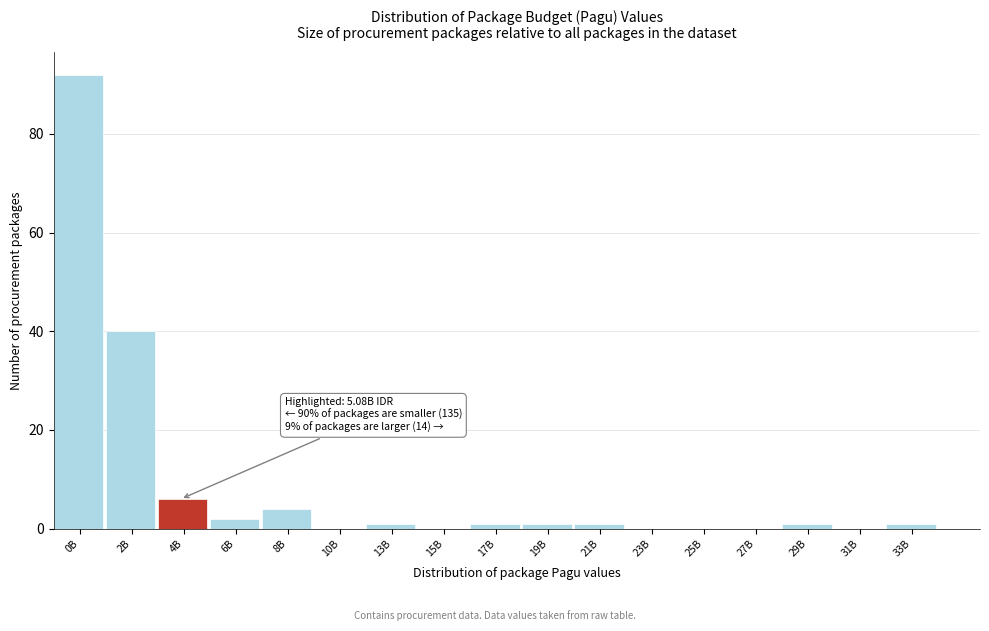

Reading right to left, what are all the values shown in this chart?

33B=1	31B=0	29B=1	27B=0	25B=0	23B=0	21B=1	19B=1	17B=1	15B=0	13B=1	10B=0	8B=4	6B=2	4B=6	2B=40	0B=92